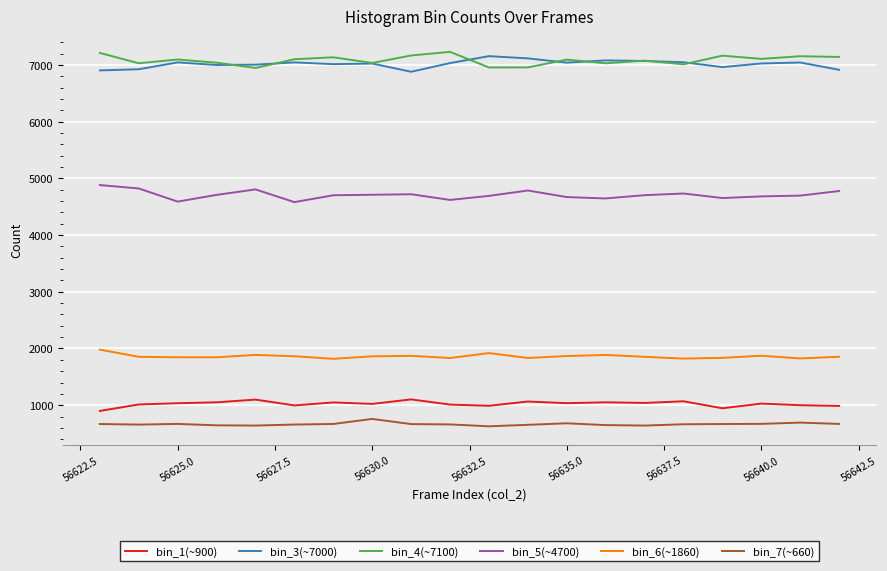

True or false: bin_5(~4700) and bin_4(~7100) cross at least once.

False